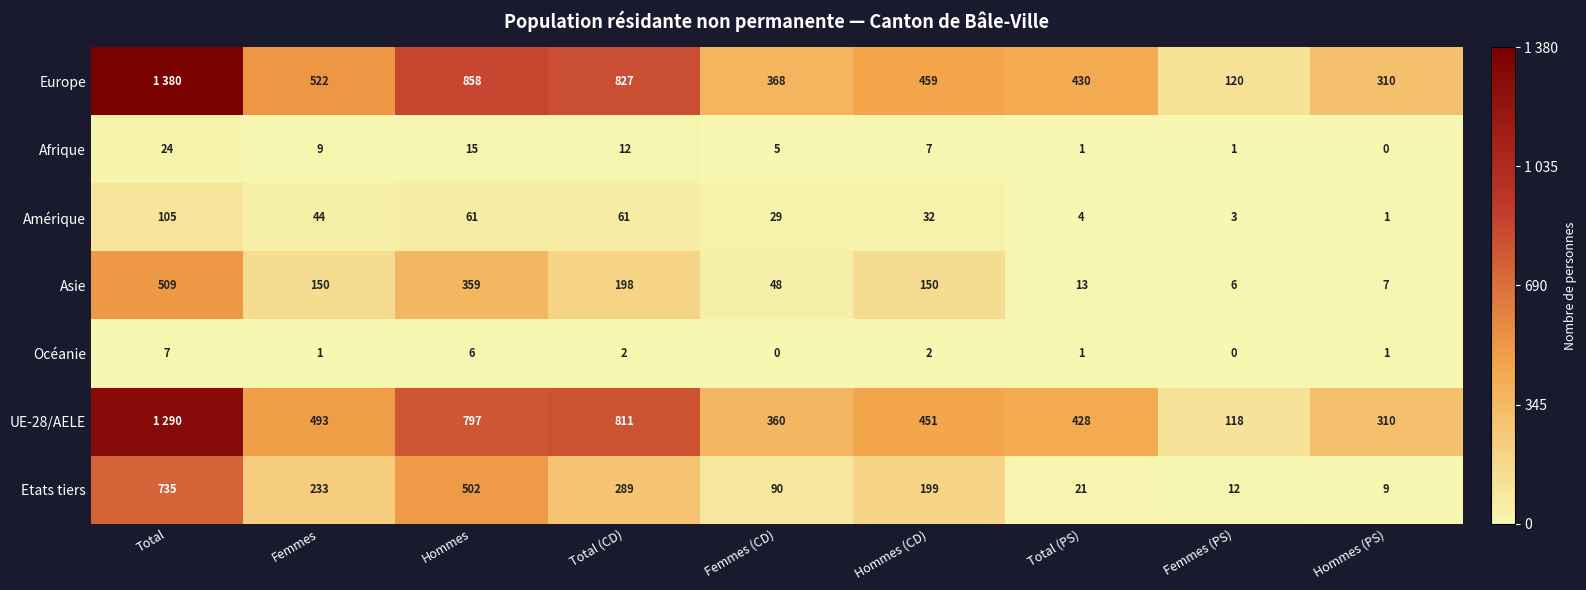

Count the Océanie values in the range 1 to 2.

5